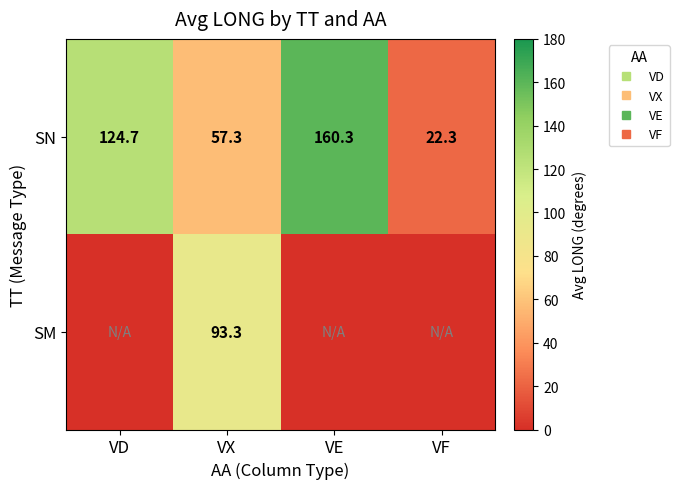

At which category does the chart reach its peak across all series?

VE